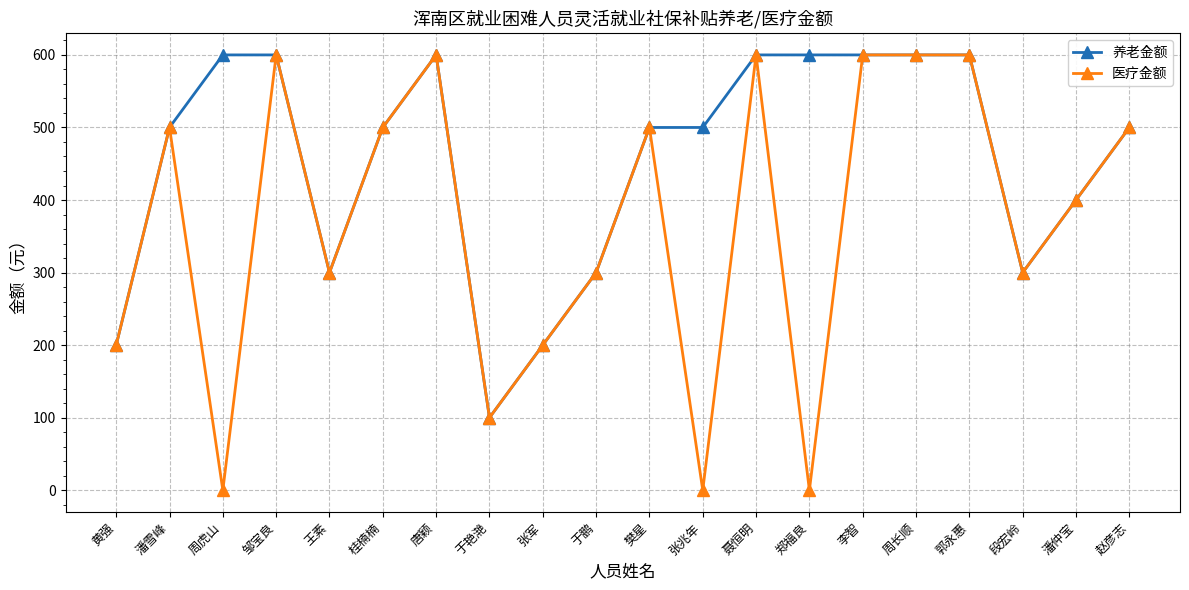

Which series has the largest range (max minus min)?

医疗金额